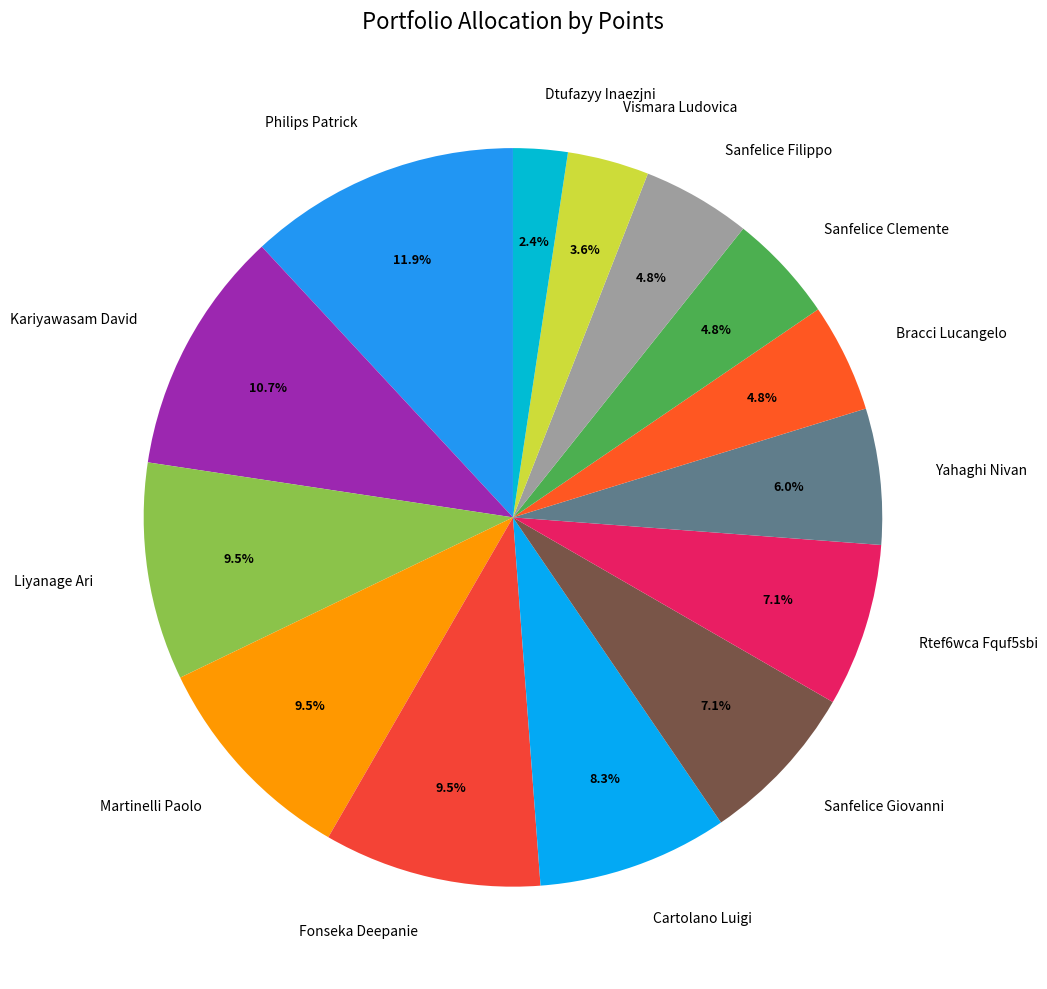

Does Vismara Ludovica account for over 50% of the chart?

No